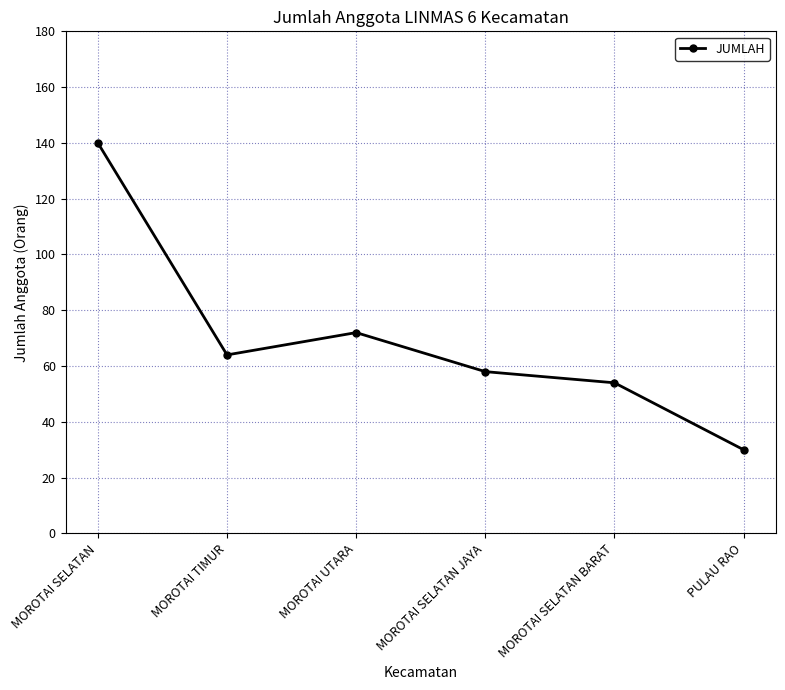

At which category does the chart reach its peak across all series?

MOROTAI SELATAN